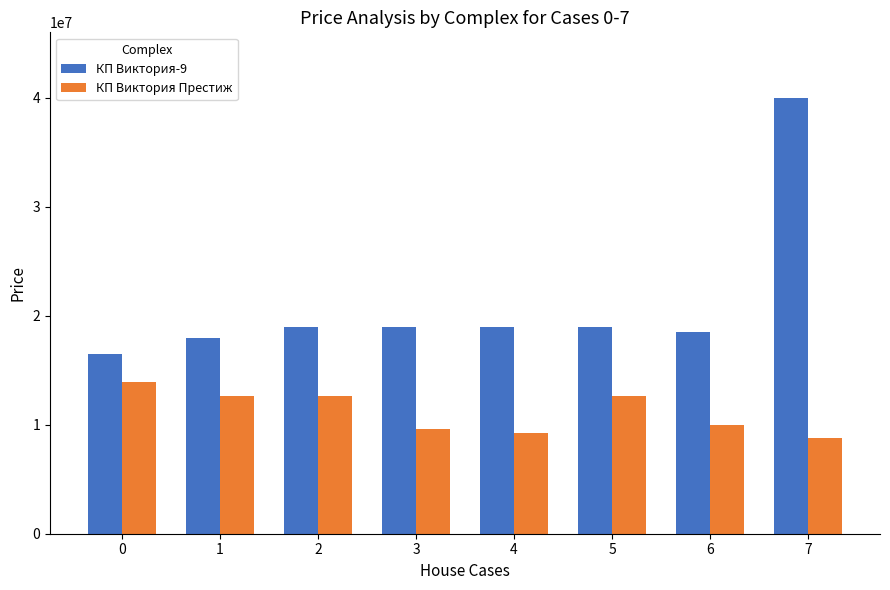

How many categories are shown in the chart?

8